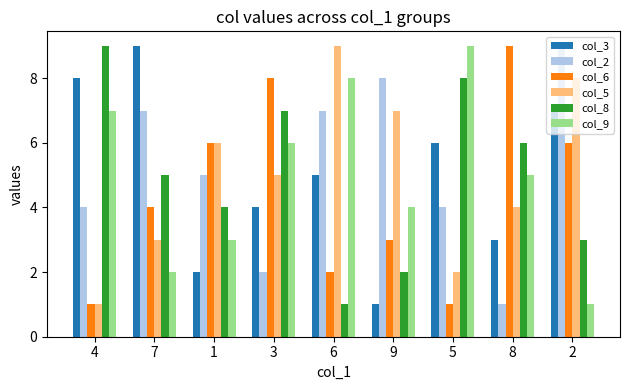

What is the label of the 9th bar from the right?

4